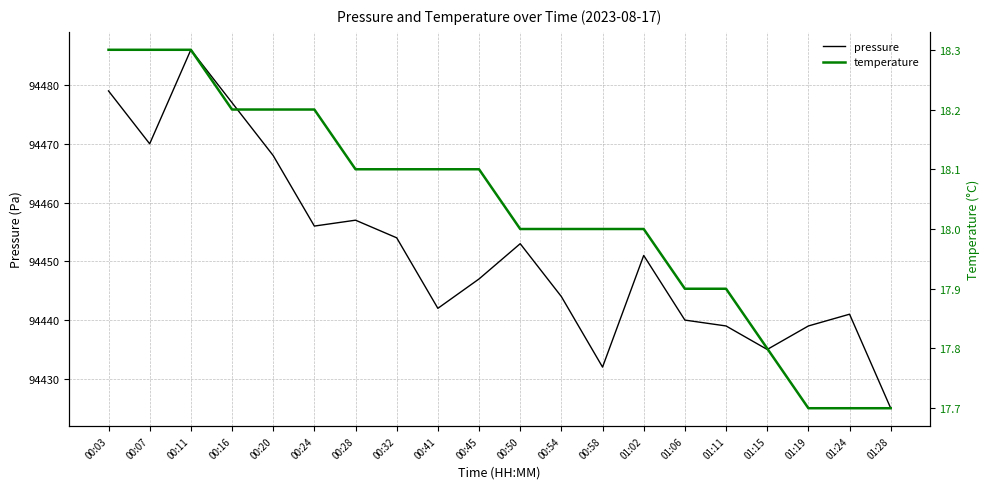

True or false: temperature and pressure intersect in this chart.

False